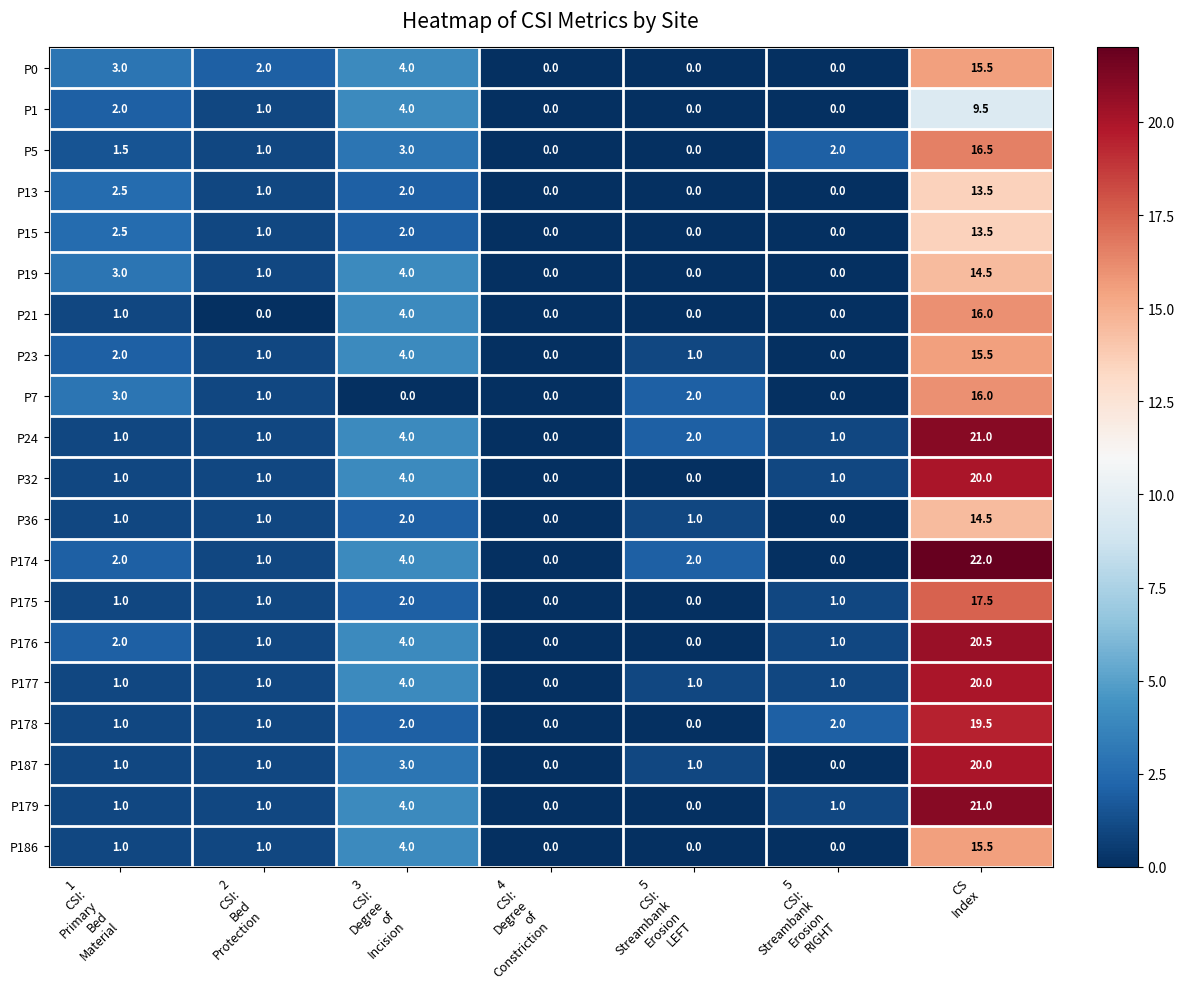

Which series has the widest spread of values?

P174